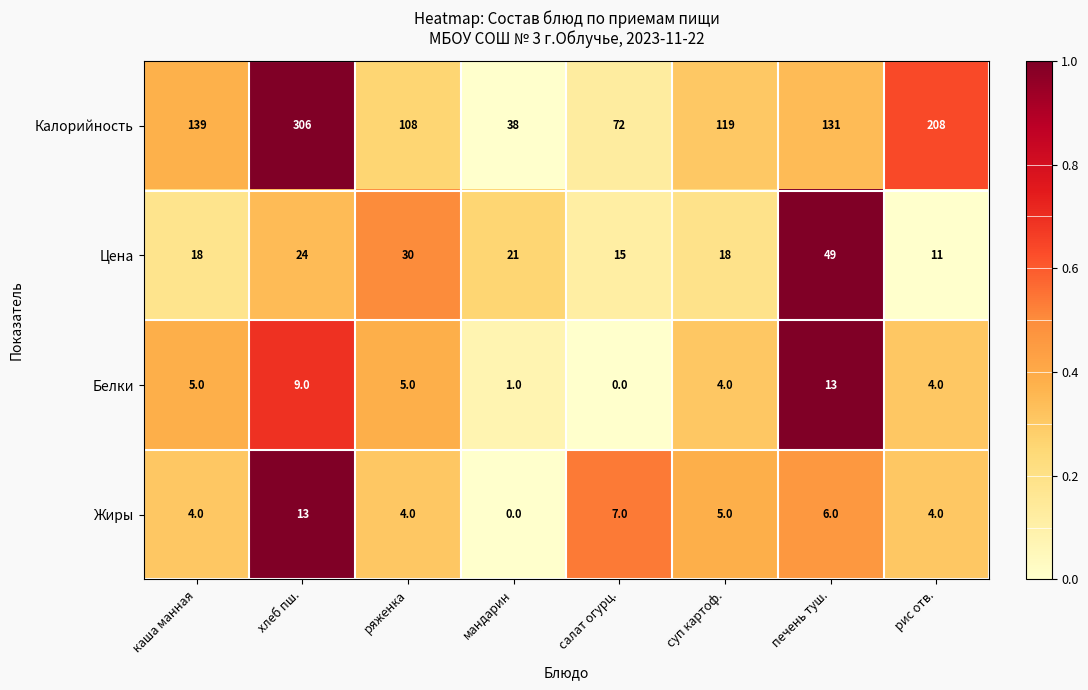

At how many categories does at least one series exceed 0?

8